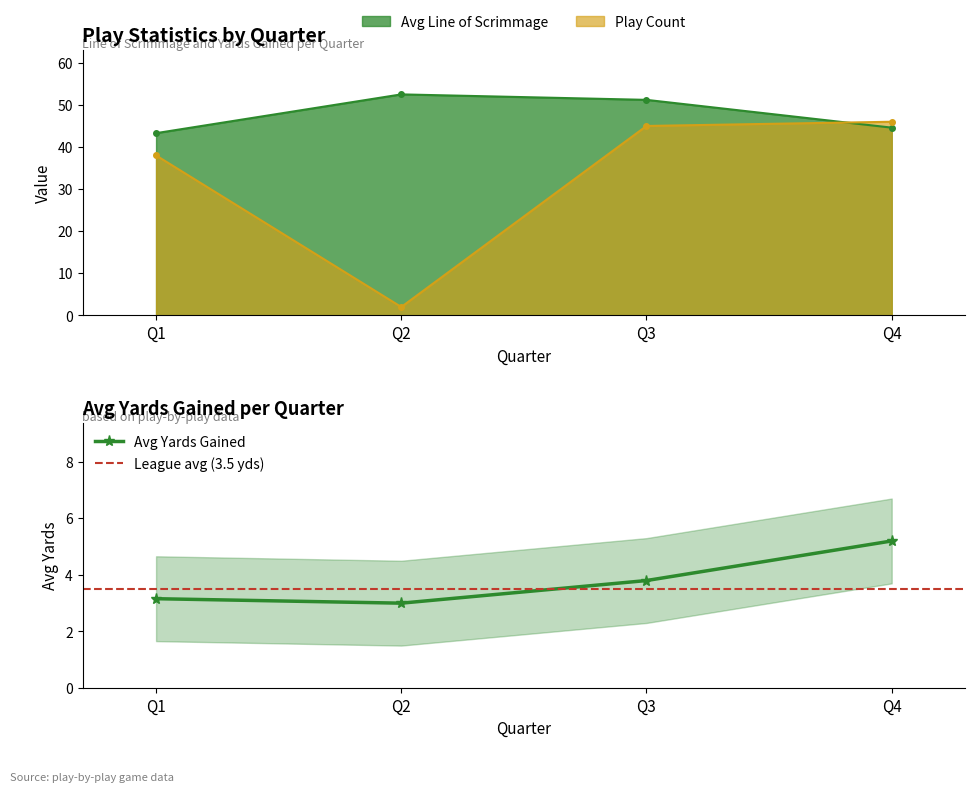

At which label is Avg Yards Gained closest to 4?

Q3